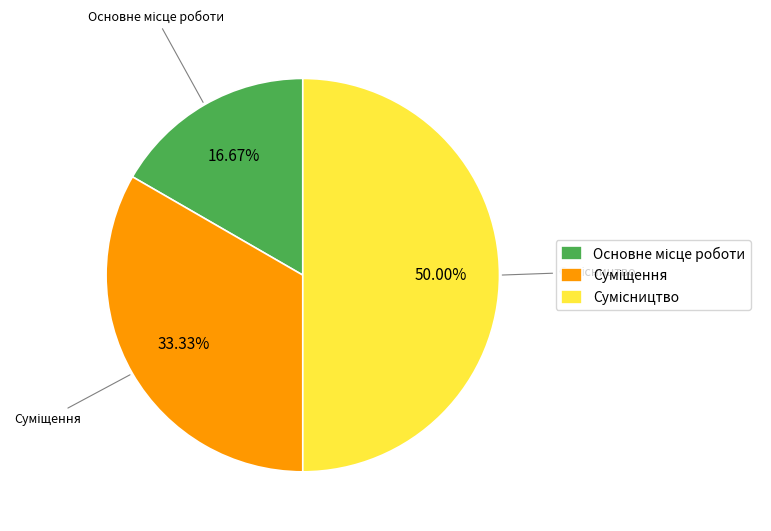

To the nearest percent, what is the combined percentage of Суміщення and Основне місце роботи?

50%